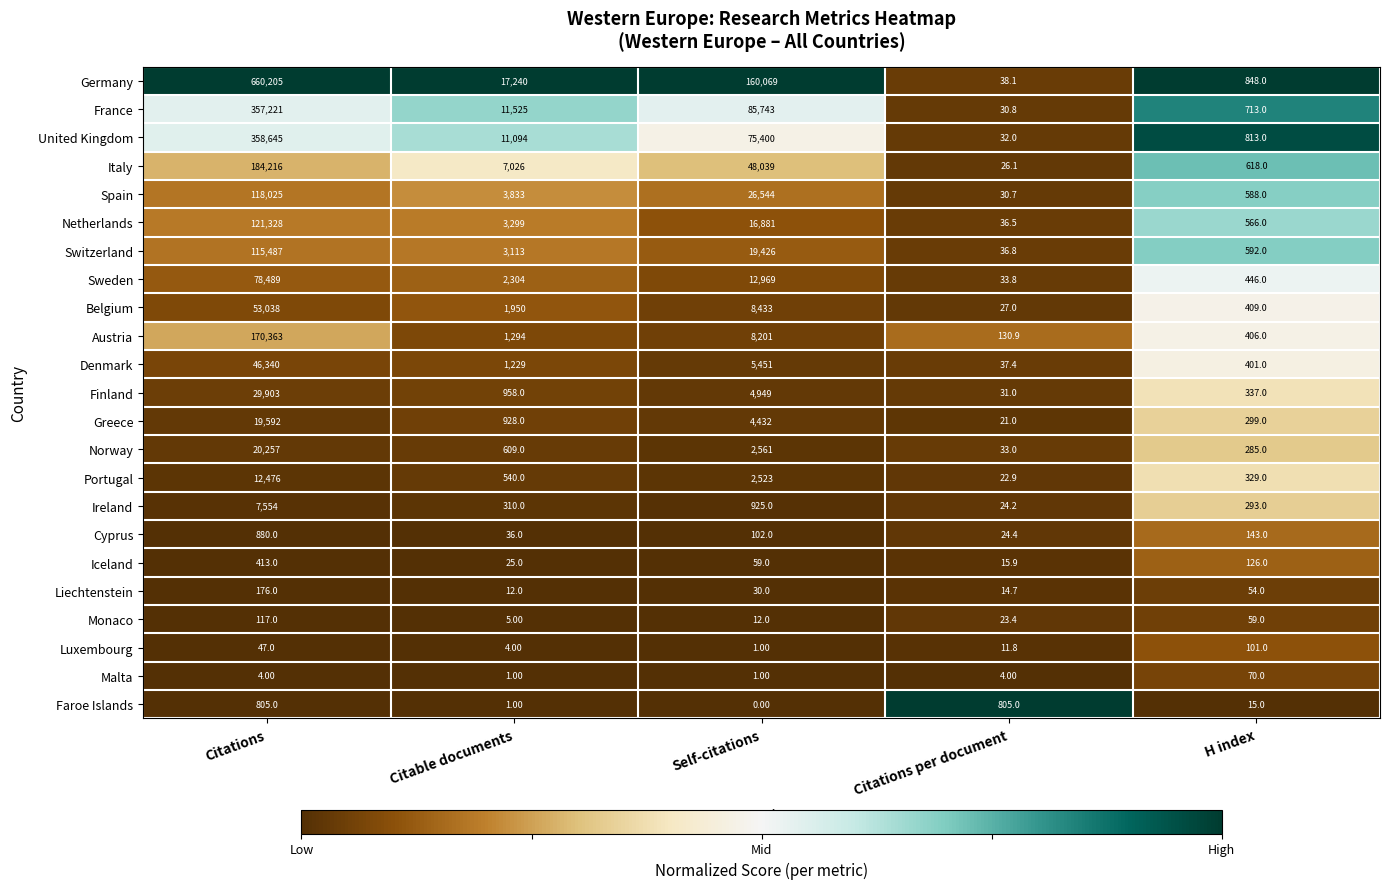

Where is Greece nearest to the value 9806?

Self-citations